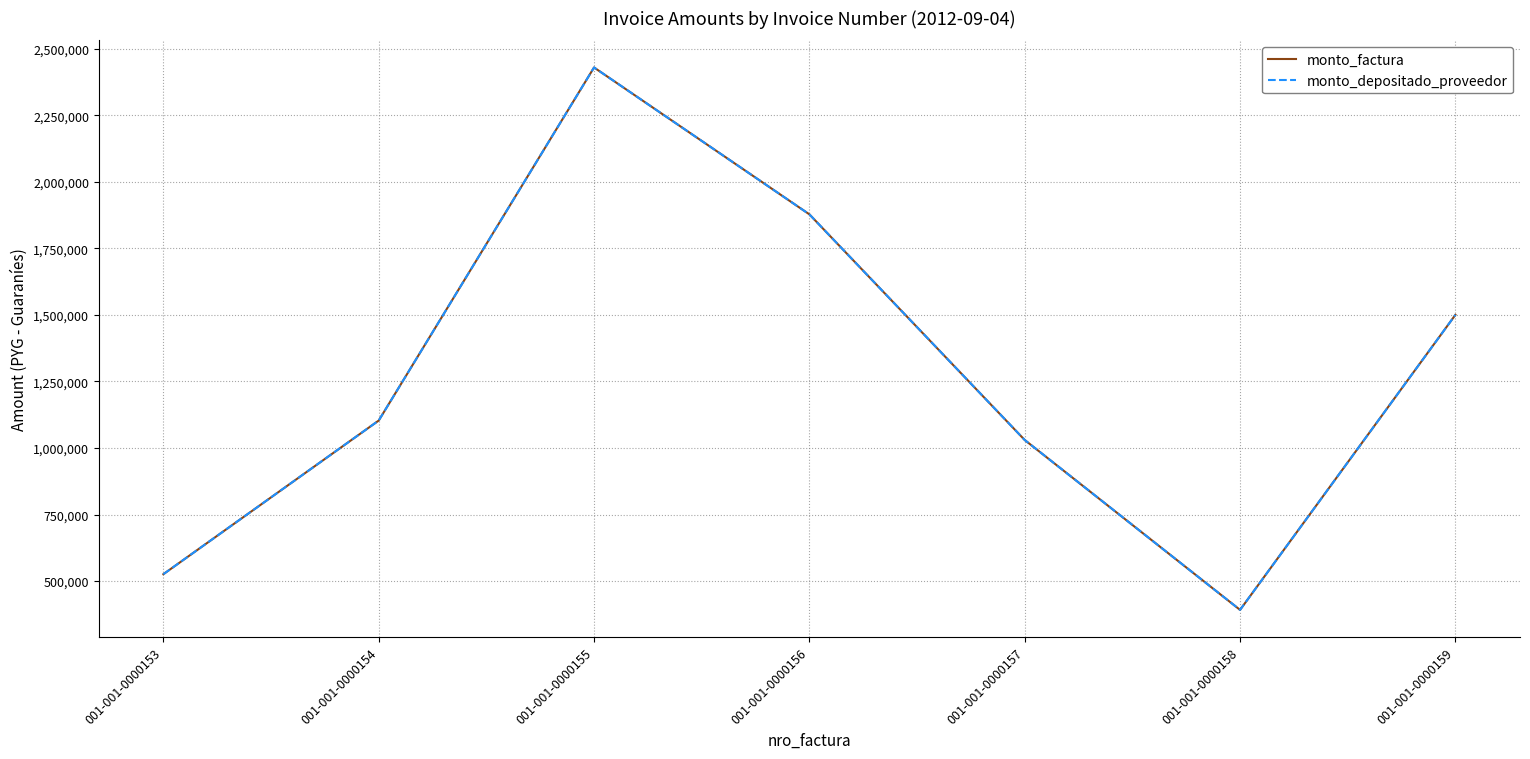

At how many categories does at least one series exceed 1360091?

3